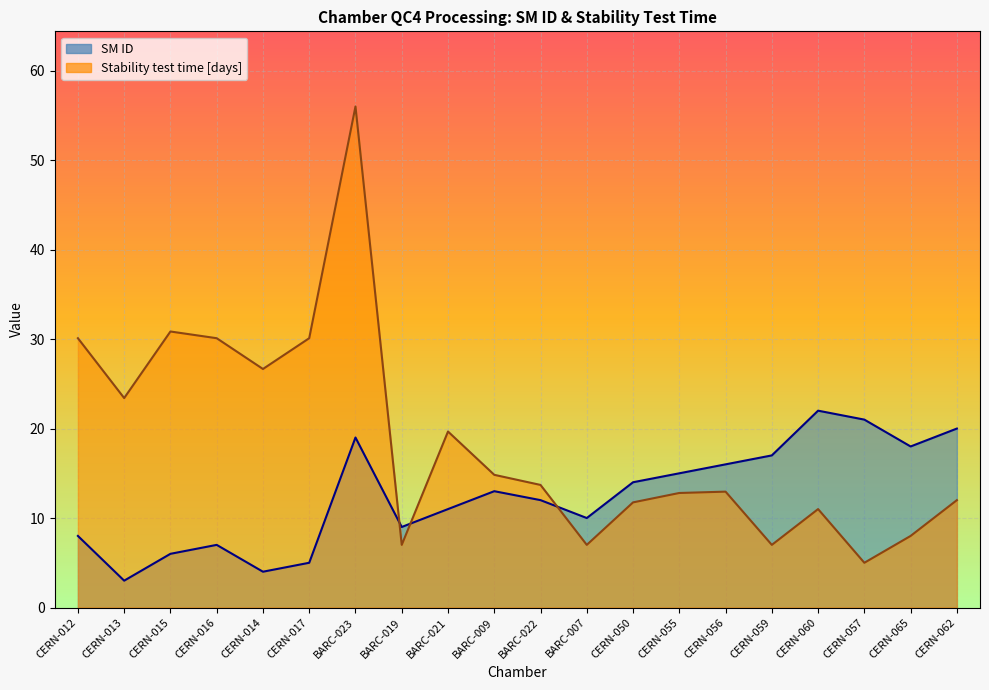

What are all the series names shown in the legend?

SM ID, Stability test time [days]